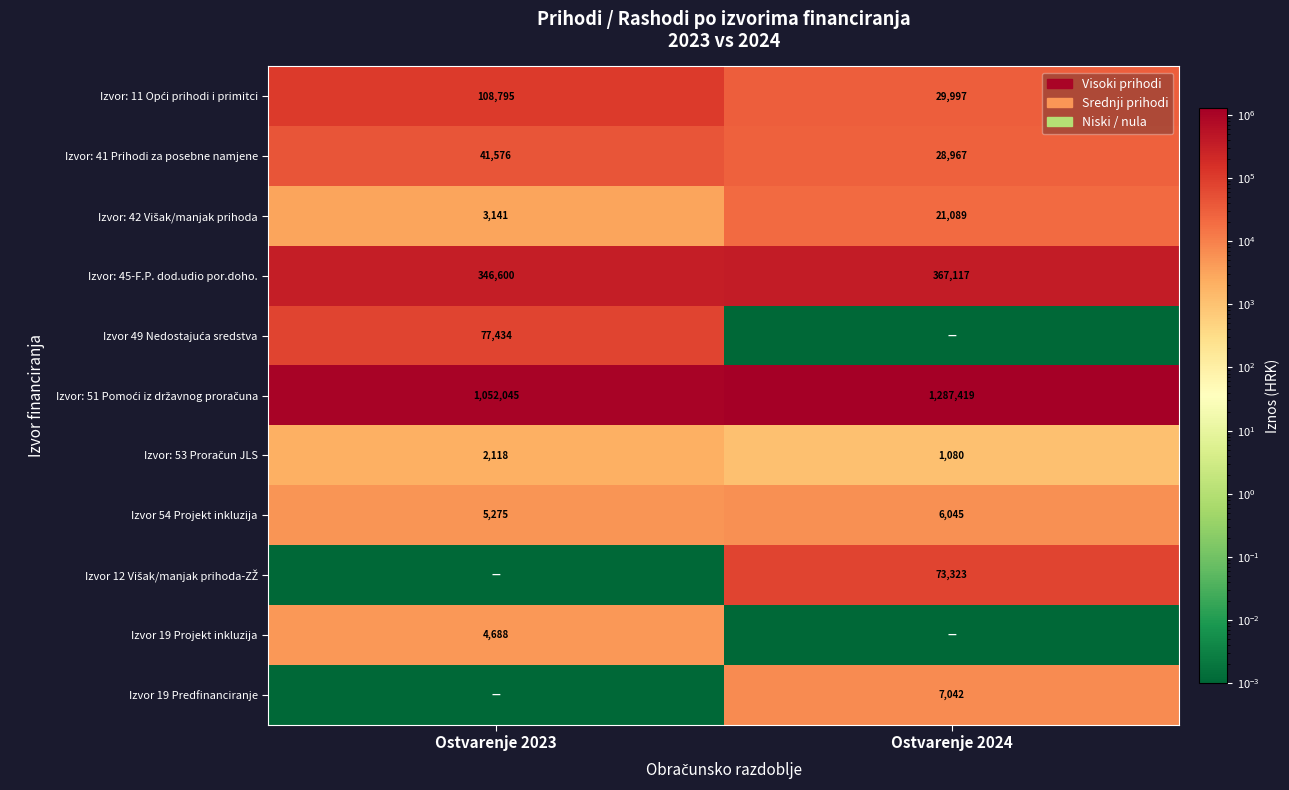

The value of Izvor 54 Projekt inkluzija at Ostvarenje 2023 is 7376.3. True or false?

False